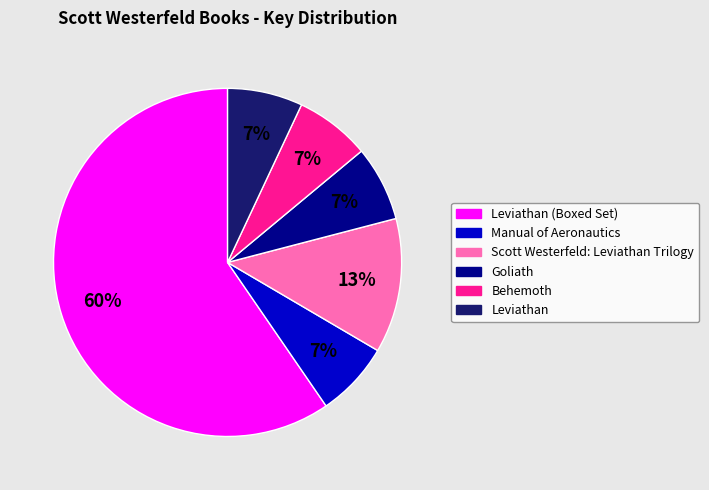

What is the majority slice?

Leviathan (Boxed Set)